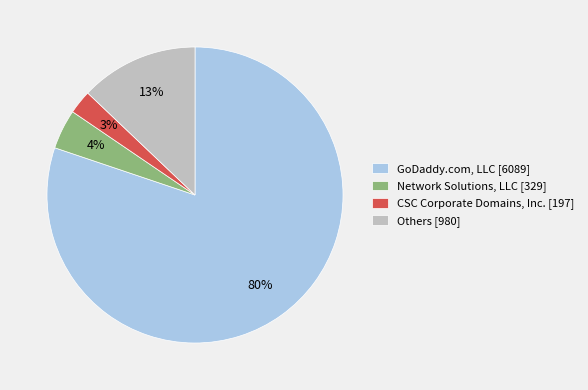

To the nearest percent, what portion does GoDaddy.com, LLC [6089] represent?

80%